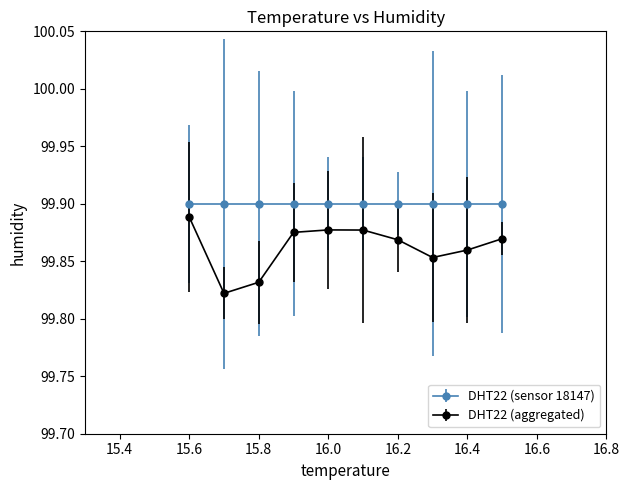

What are all the series names shown in the legend?

DHT22 (sensor 18147), DHT22 (aggregated)